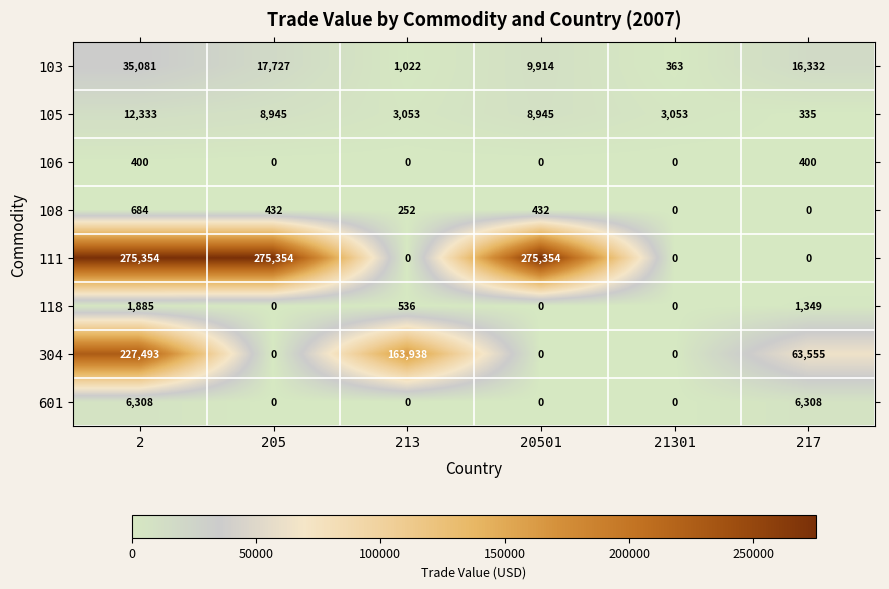

What is the difference between the highest and lowest values at 20501?

275354